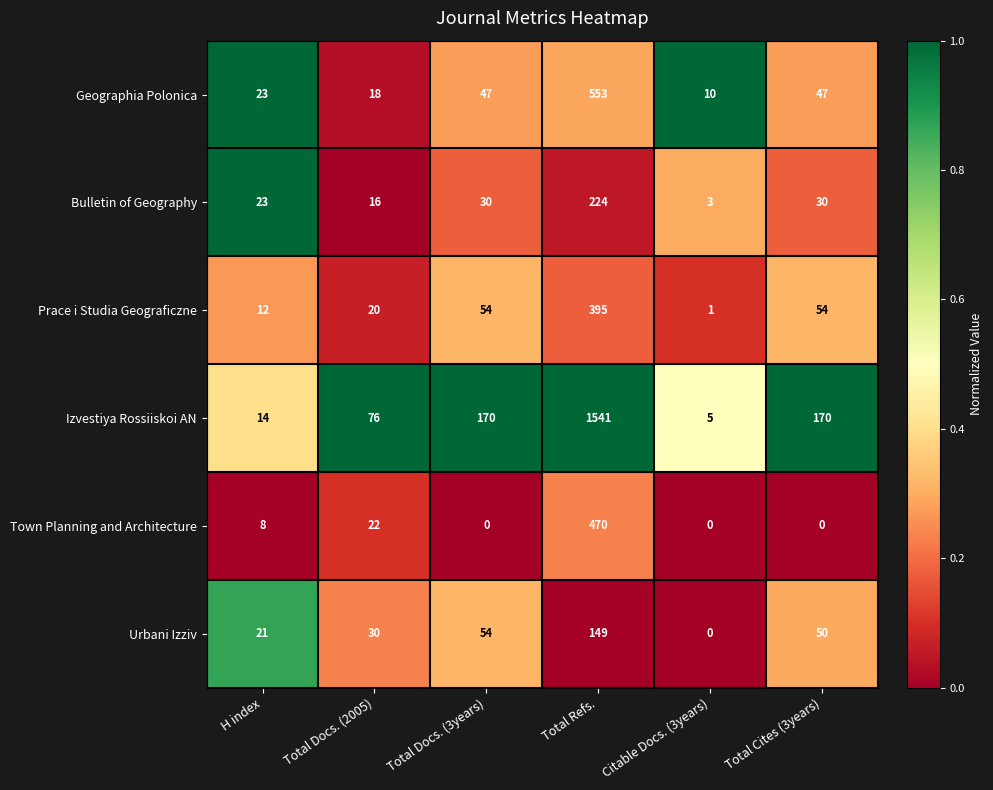

At which label does Prace i Studia Geograficzne reach its minimum?

Citable Docs. (3years)